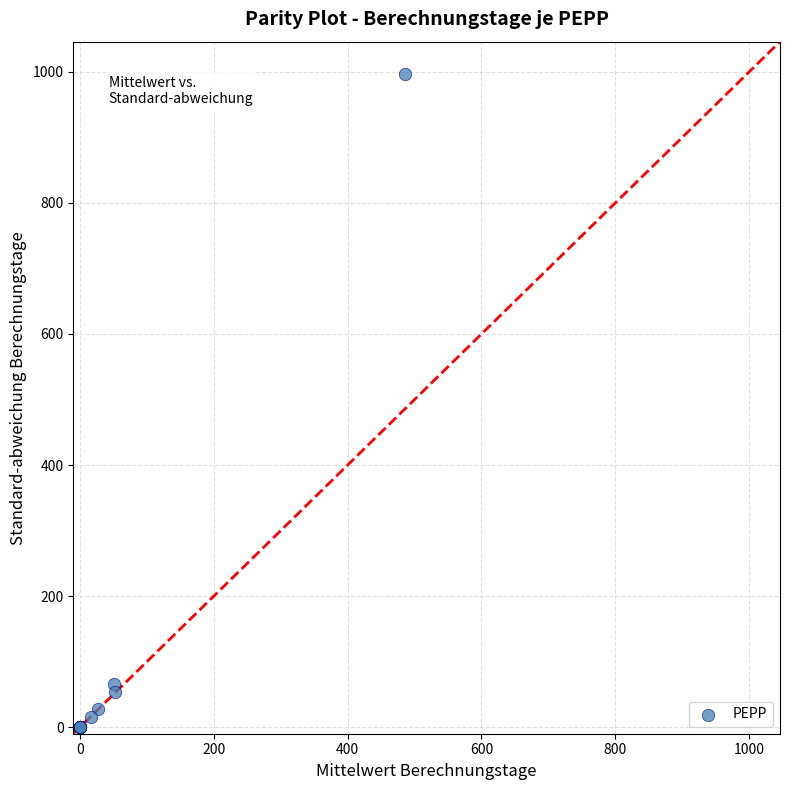

What Y value in the scatter plot is closest to 498?

65.2